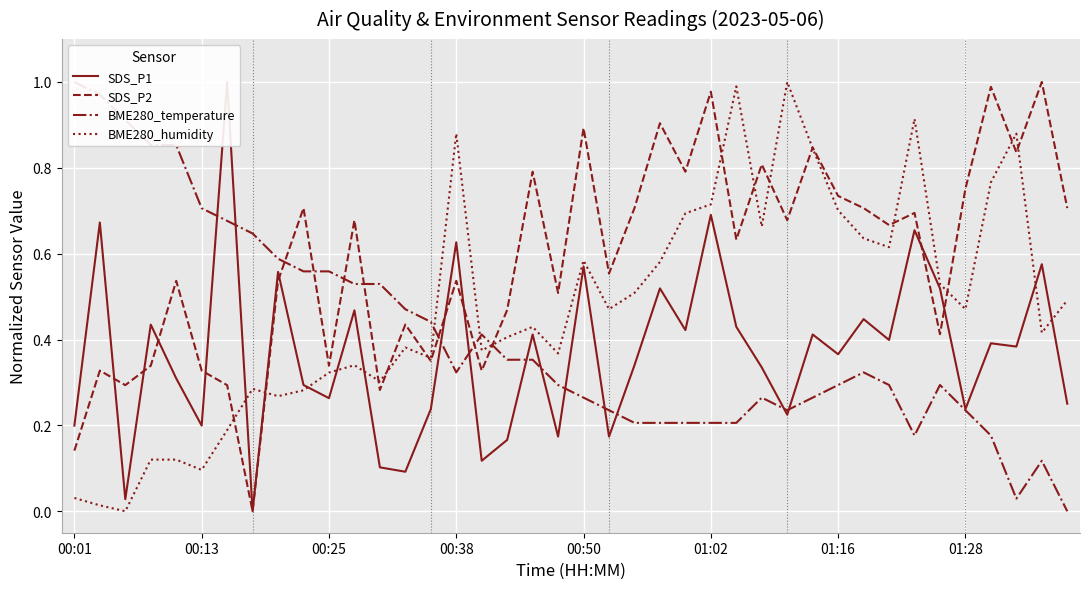

The value of BME280_humidity at 01:16 is 0.7. True or false?

True